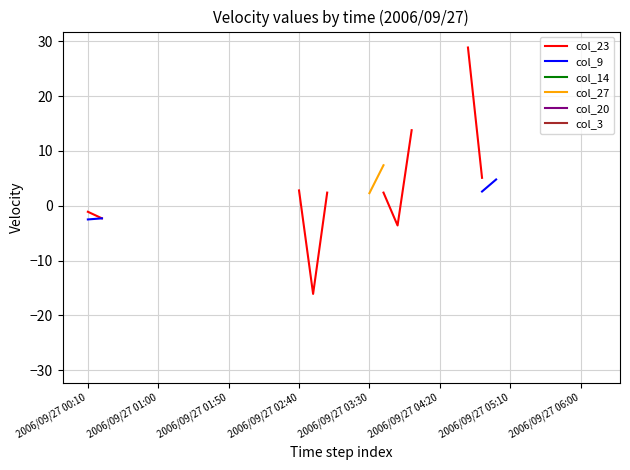

True or false: col_3 and col_9 cross at least once.

False